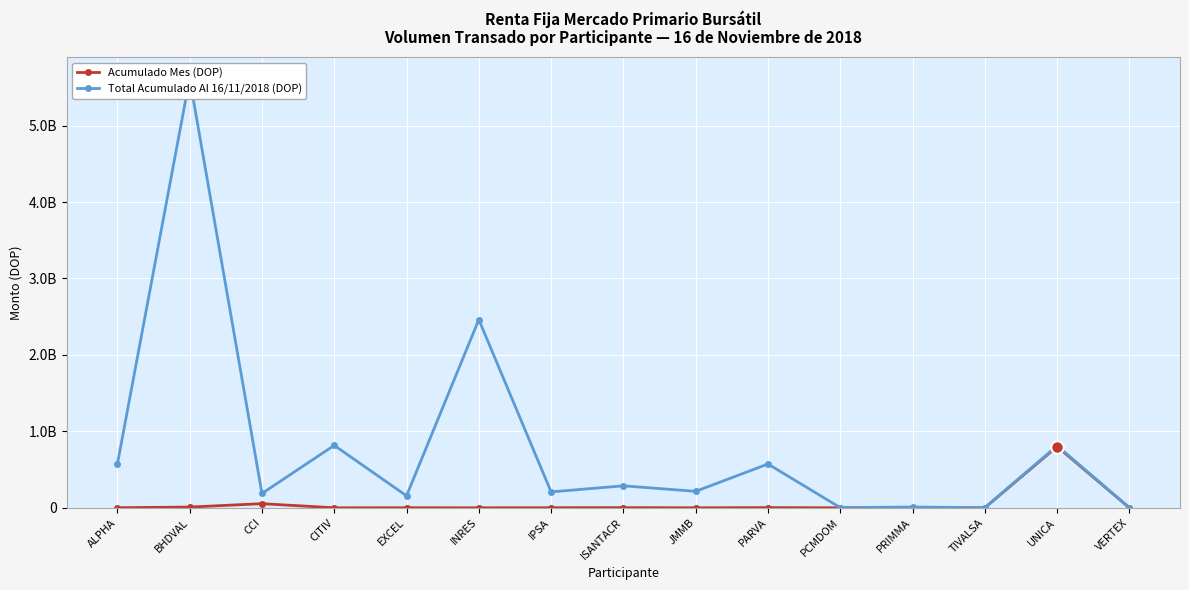

What is the label of the 2nd point from the right?

UNICA